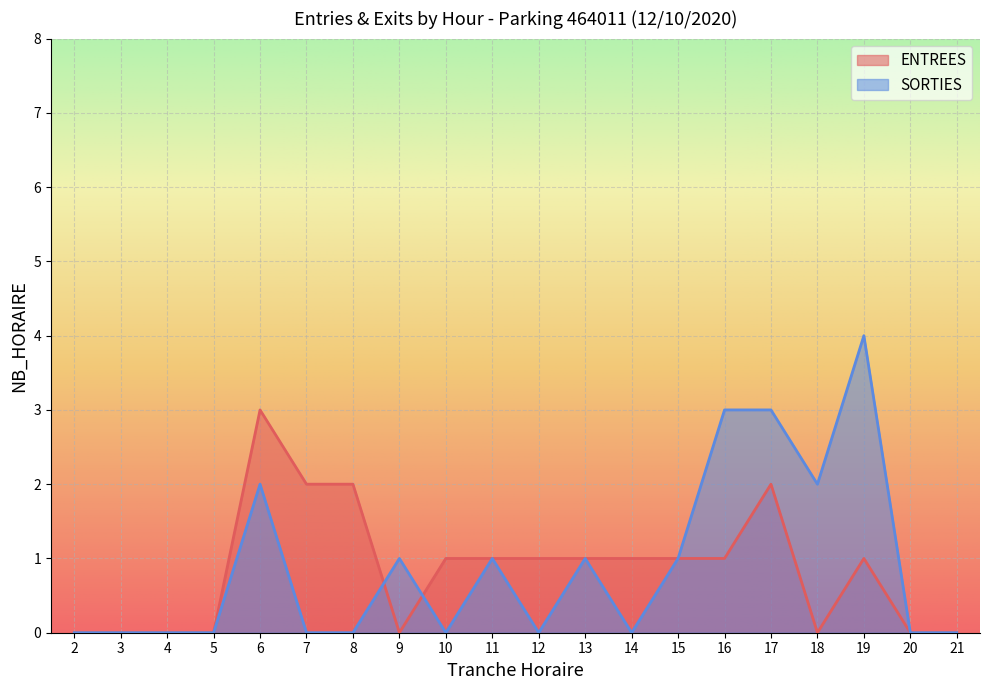

At which category does SORTIES reach its first local peak?

6